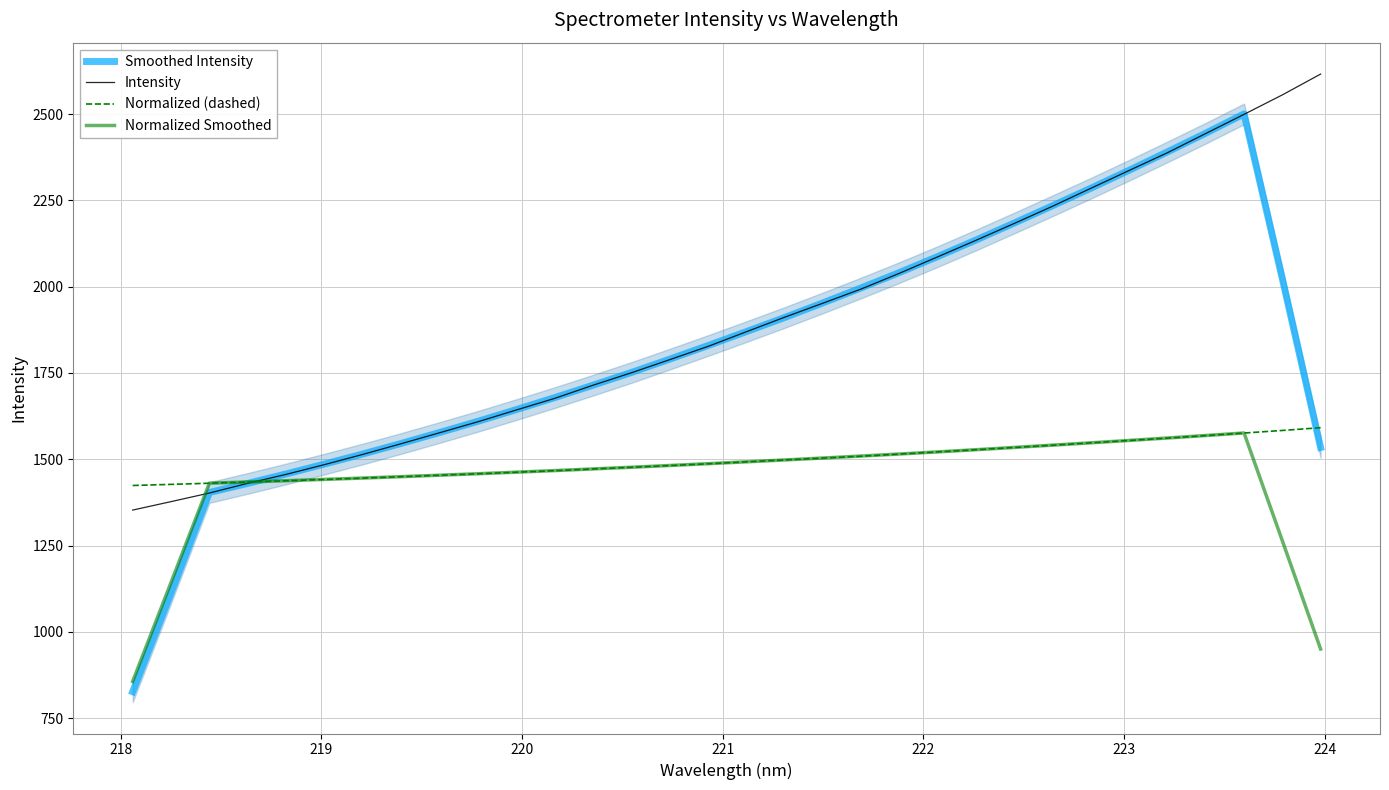

True or false: Smoothed Intensity has more than 0 interior local peaks.

True